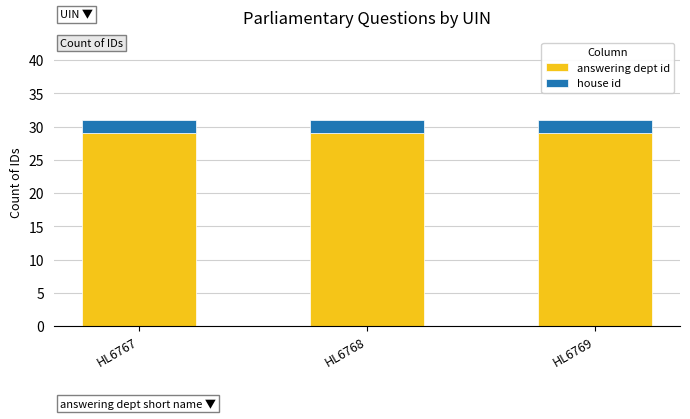

What is the sum of all answering dept id values?

87